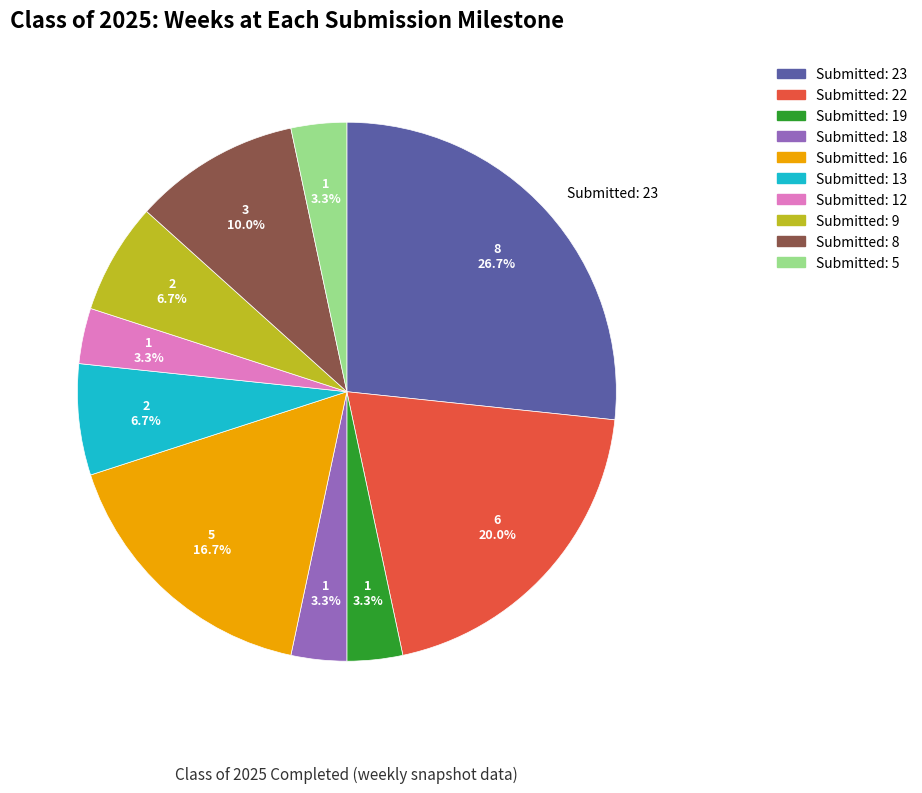

Does any single category account for the majority?

No